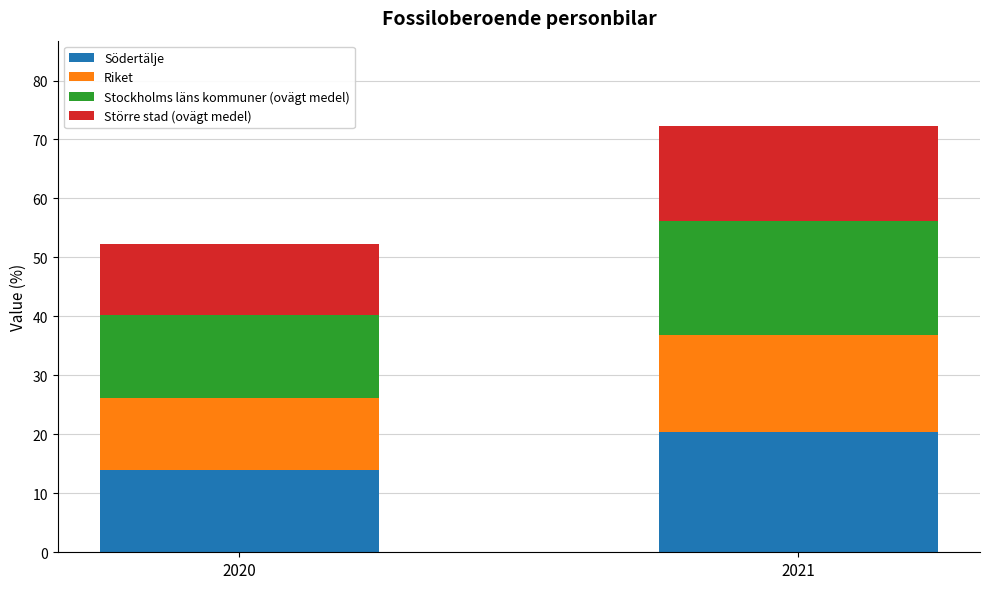

What is the total value across all series at 2020?

52.2